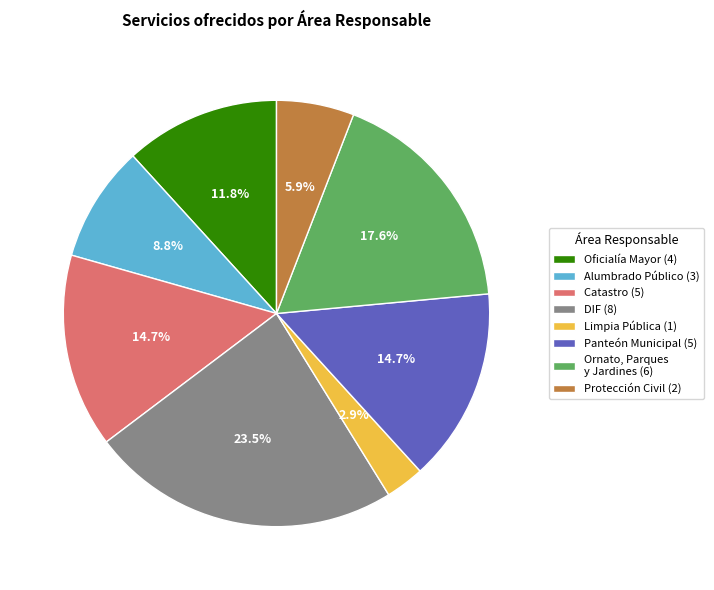

Which category has the biggest portion of the pie?

DIF (8)